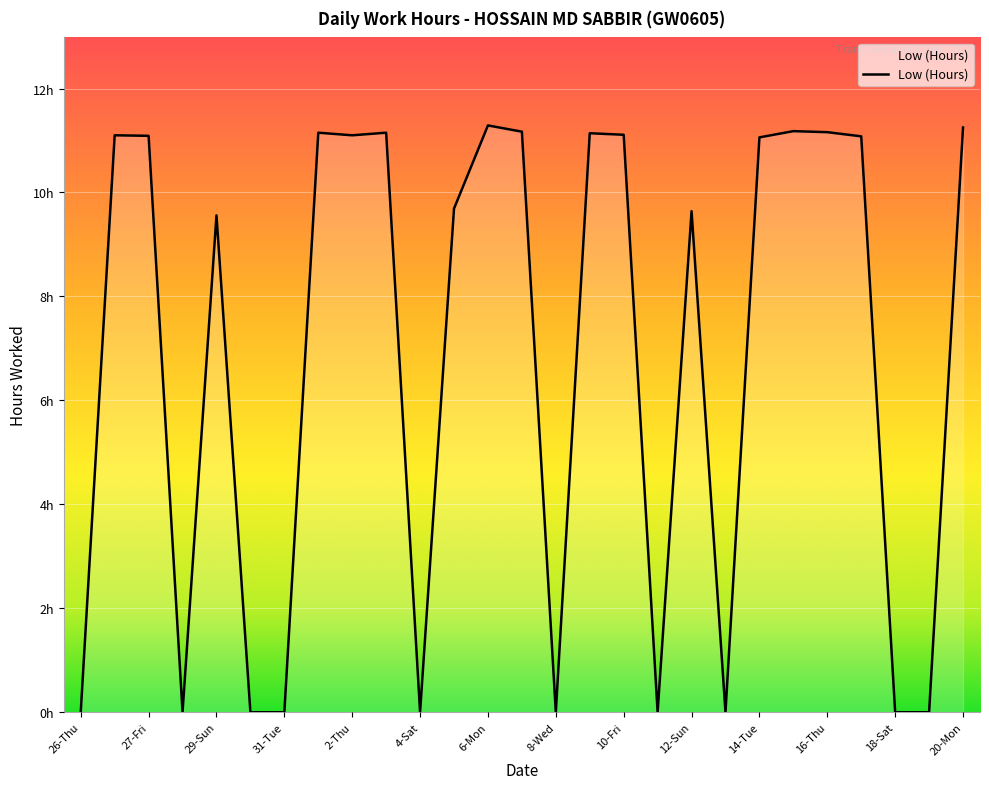

Reading left to right, list all the values displayed in this chart.

0.0	11.1	11.1	0.0	9.6	0.0	0.0	11.2	11.1	11.2	0.0	9.7	11.3	11.2	0.0	11.1	11.1	0.0	9.6	0.0	11.1	11.2	11.2	11.1	0.0	0.0	11.2